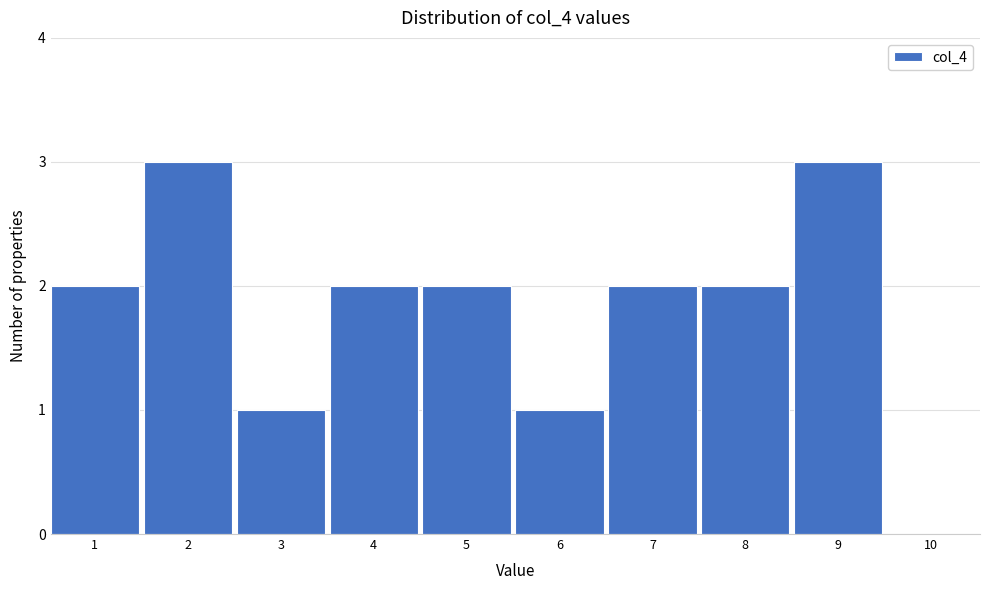

Reading left to right, what are all the values shown in this chart?

1=2	2=3	3=1	4=2	5=2	6=1	7=2	8=2	9=3	10=0